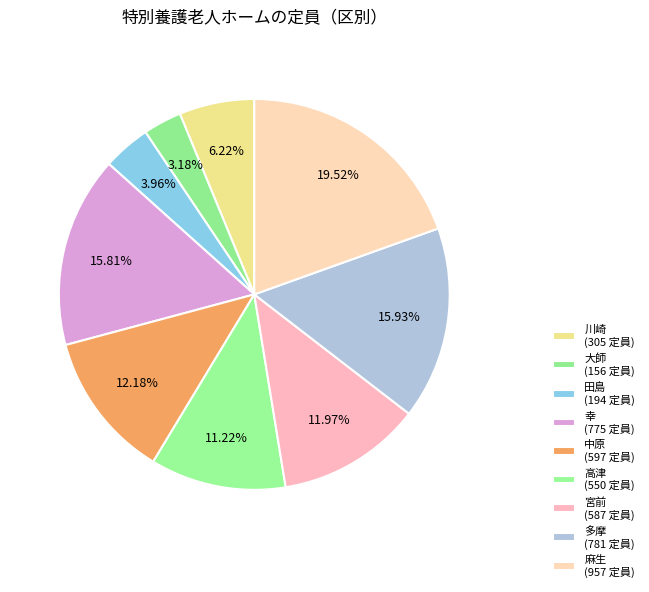

To the nearest percent, what percentage of the pie is 麻生?

20%